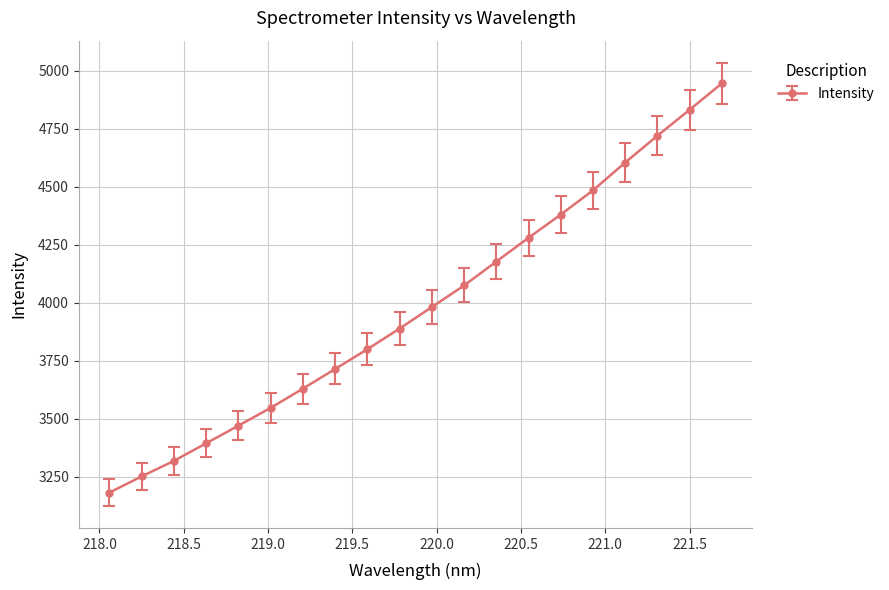

True or false: there are more than 2 points higher than both neighbors.

False